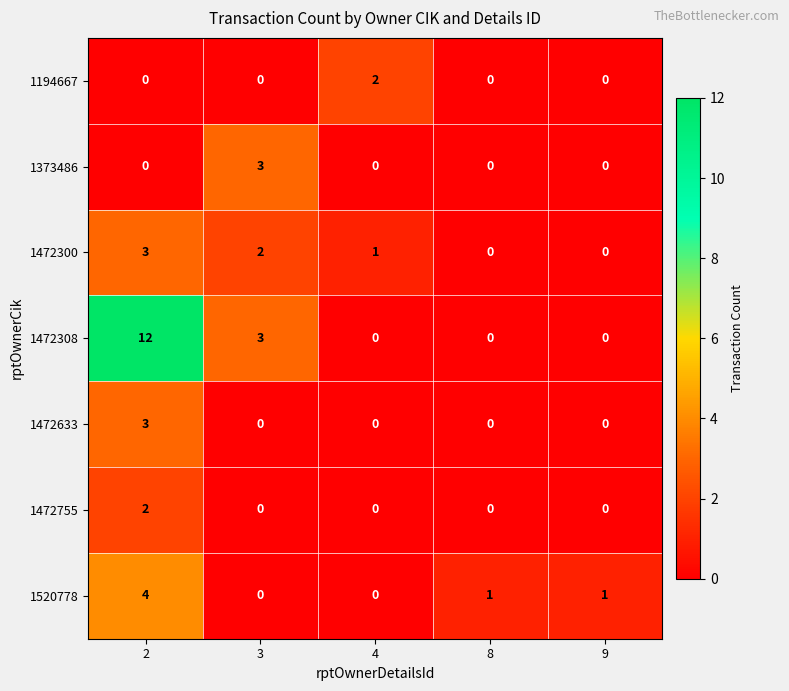

At which label is 1472308 closest to 6?

3